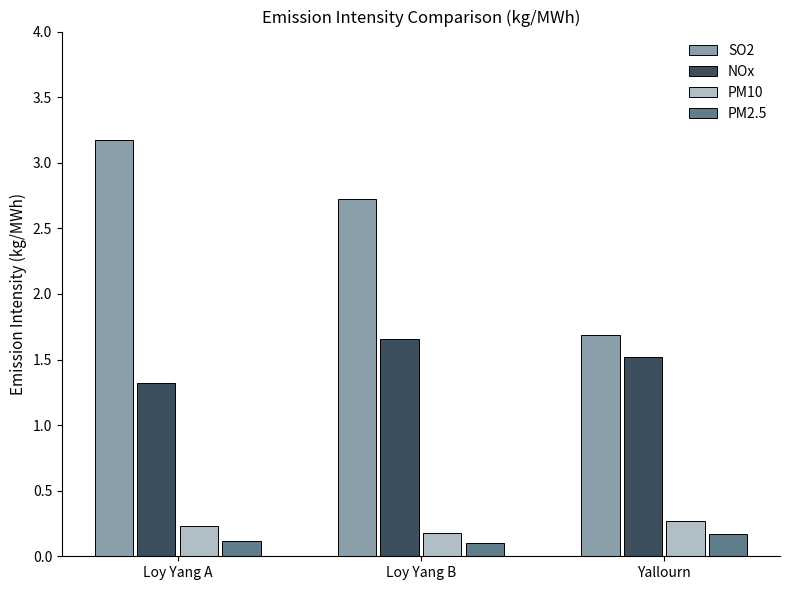

What is the sum of the SO2 values at Loy Yang B and Loy Yang A?

5.9